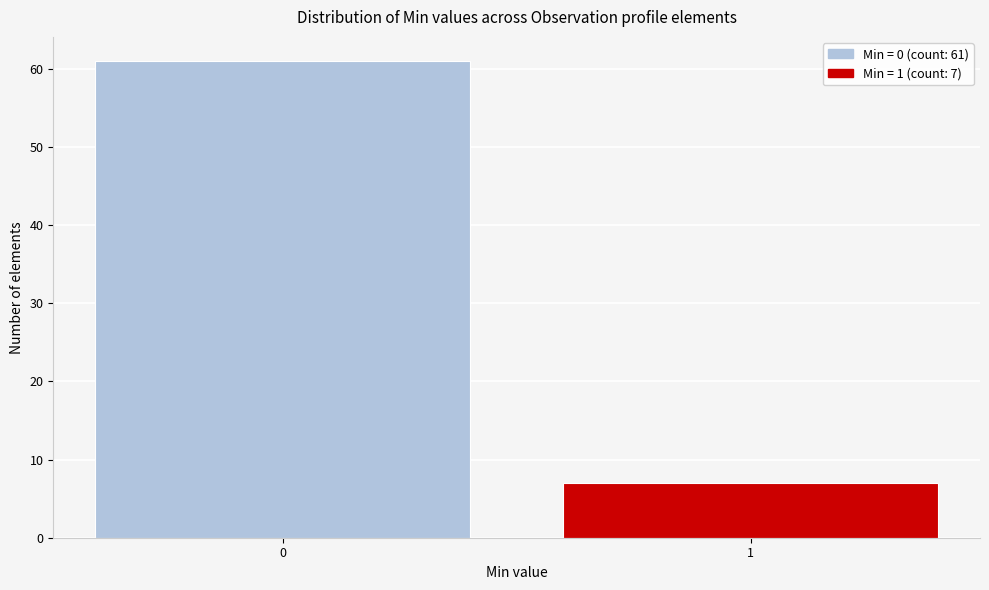

Reading left to right, list all the values displayed in this chart.

0=61	1=7